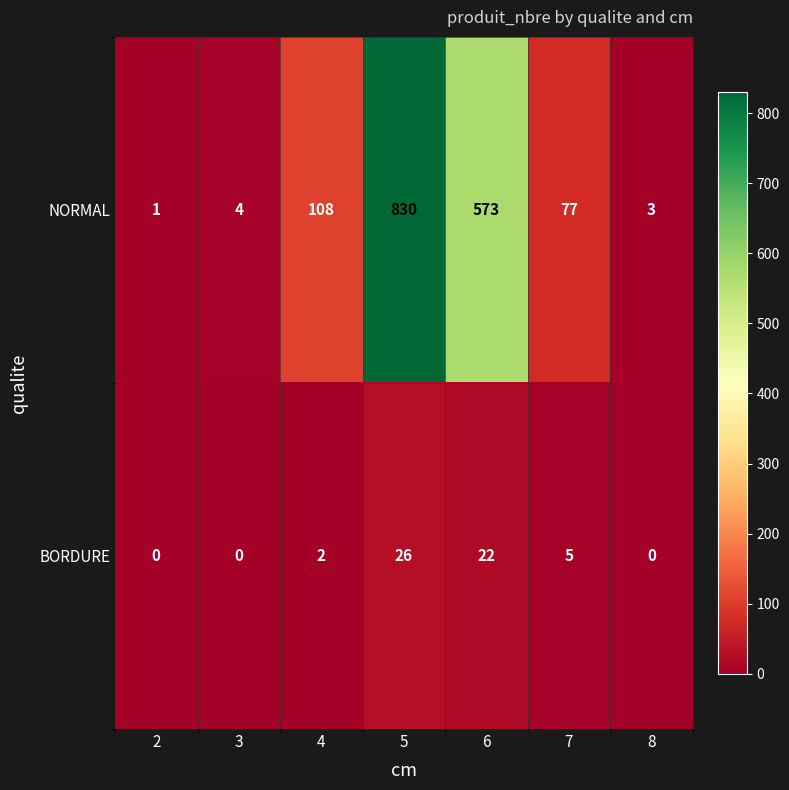

Where is BORDURE nearest to the value 13?

7